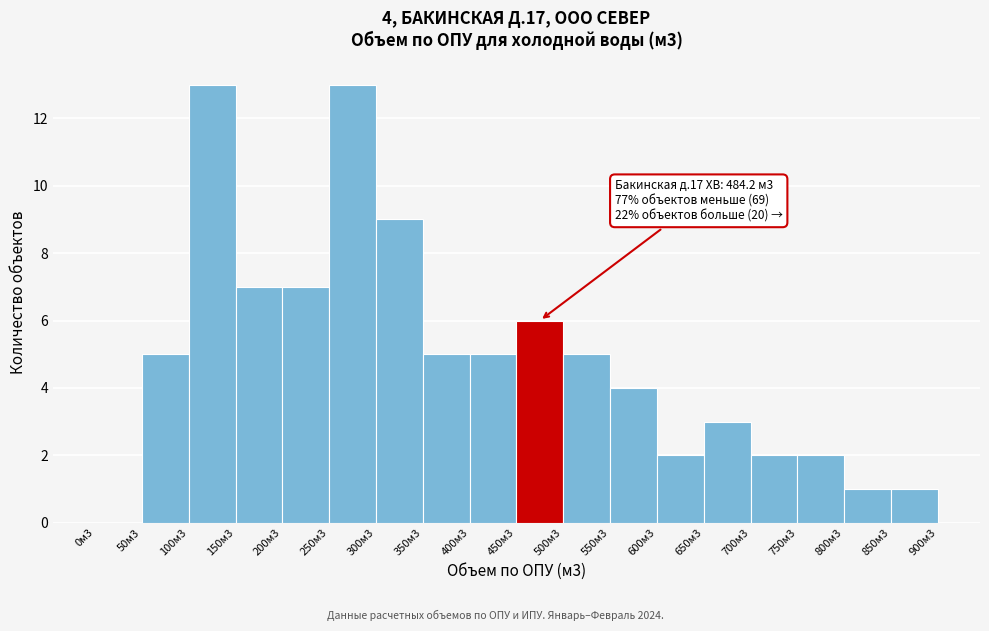

Reading right to left, list all the values displayed in this chart.

850м3=1	800м3=1	750м3=2	700м3=2	650м3=3	600м3=2	550м3=4	500м3=5	450м3=6	400м3=5	350м3=5	300м3=9	250м3=13	200м3=7	150м3=7	100м3=13	50м3=5	0м3=0